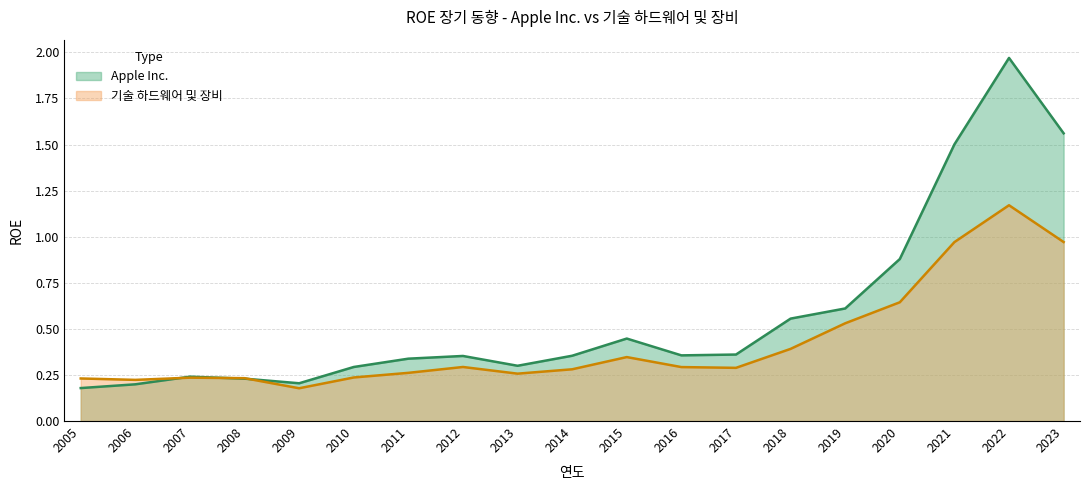

What is the difference between the 기술 하드웨어 및 장비 values at 2005 and 2019?

0.3